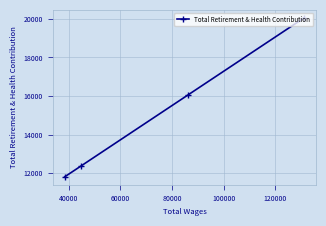

What is the difference between the maximum and minimum values?

8230